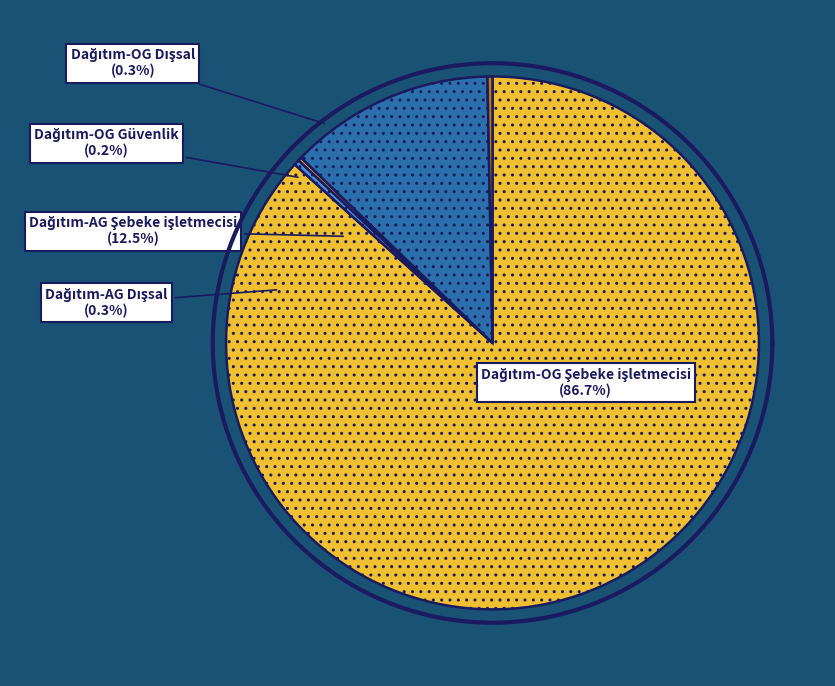

To the nearest percent, what is the average slice percentage?

20%